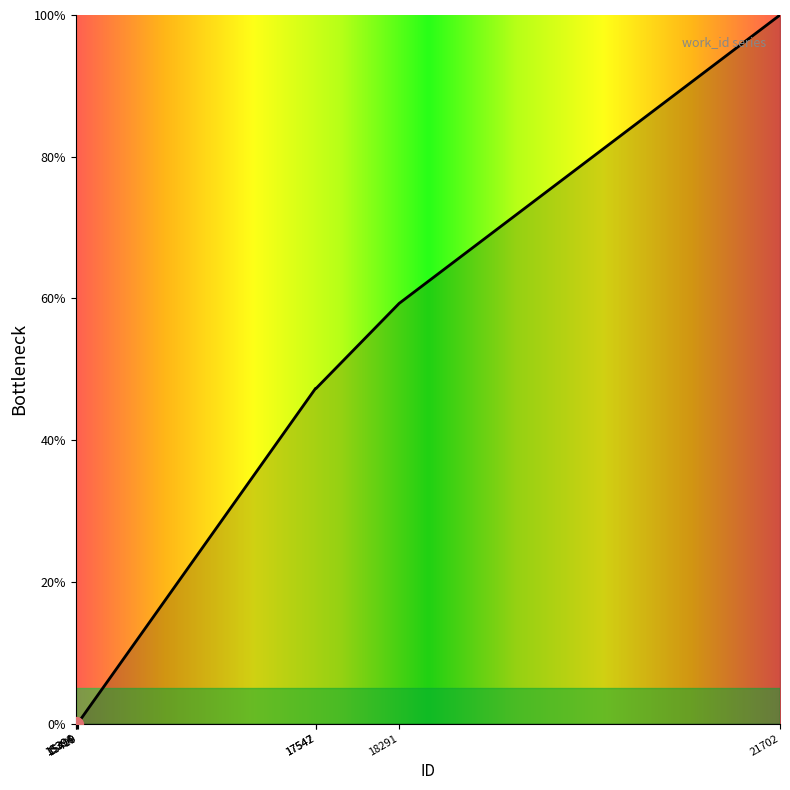

True or false: the data shows 59.3 at 18291.

True